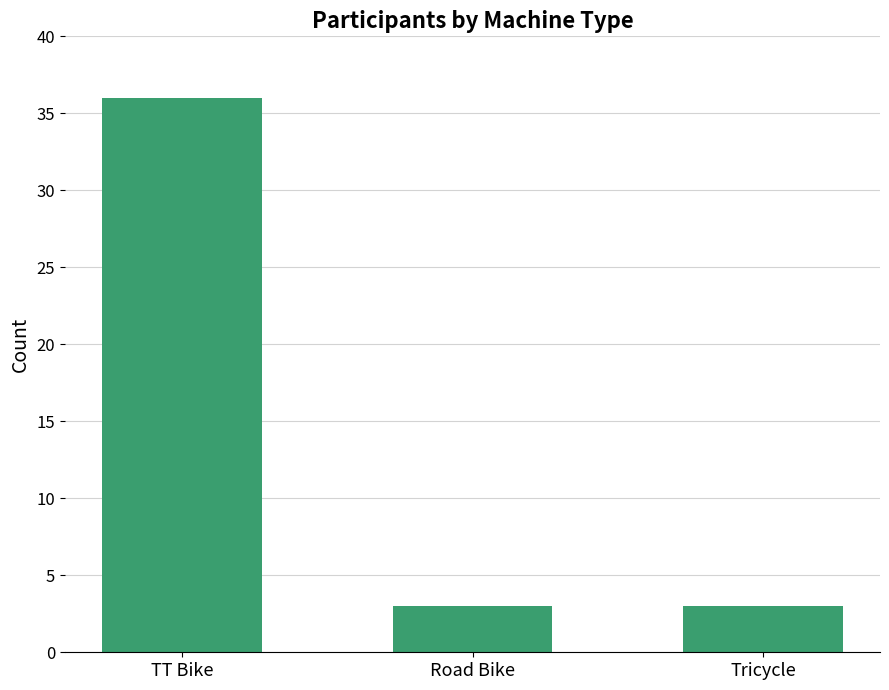

What is the change in value from TT Bike to Tricycle?

-33